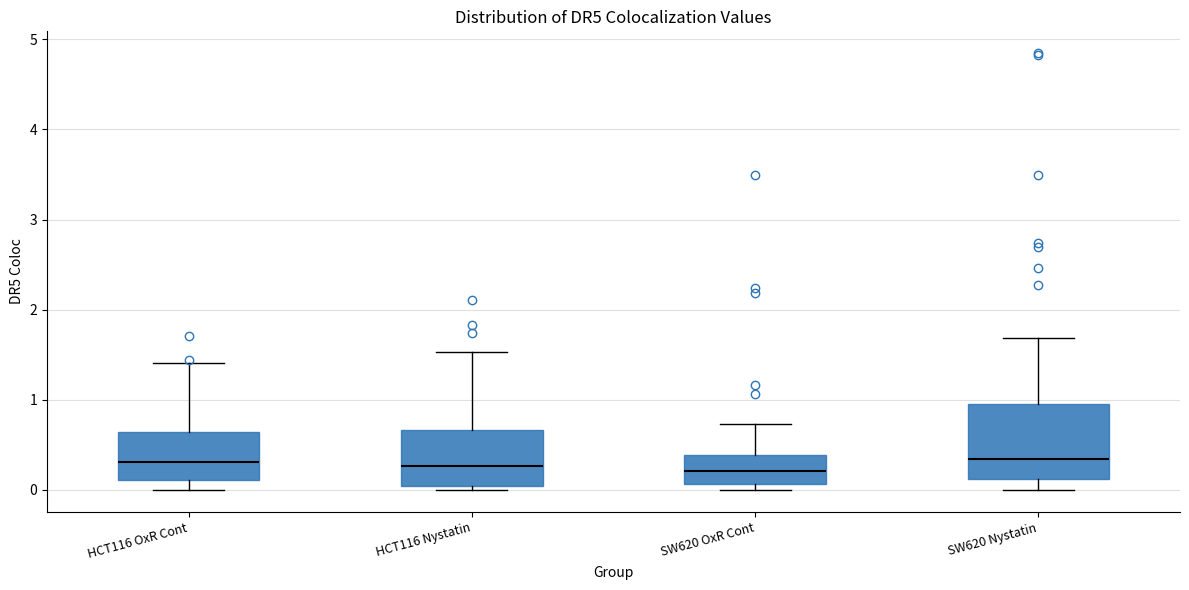

Where does the median line of the box for HCT116 Nystatin sit on the y-axis? The values are not printed on the chart, so give them approximately, as read against the axis.

0.3